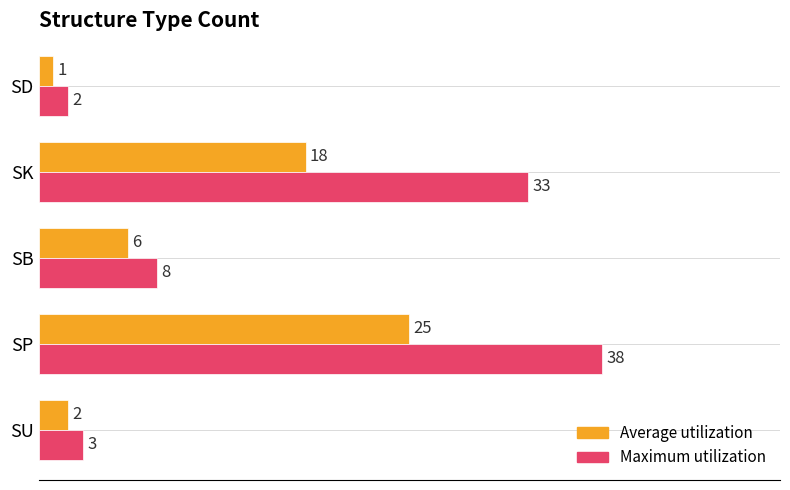

What is the sum of the Average utilization values at SP and SU?

27